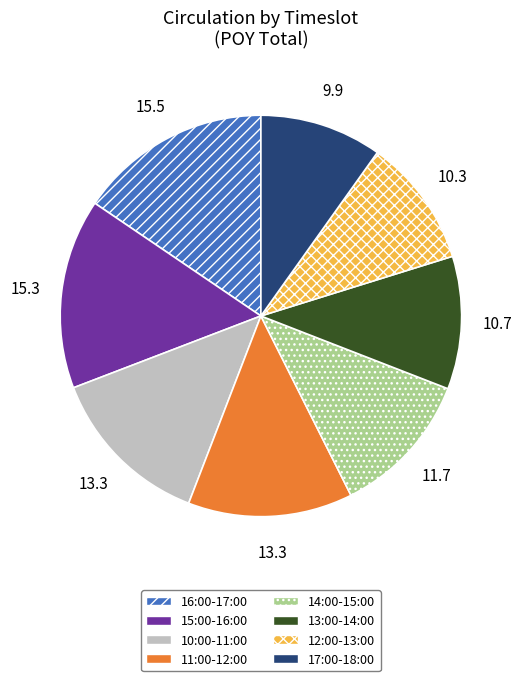

Which has a higher value, 11:00-12:00 or 17:00-18:00?

11:00-12:00